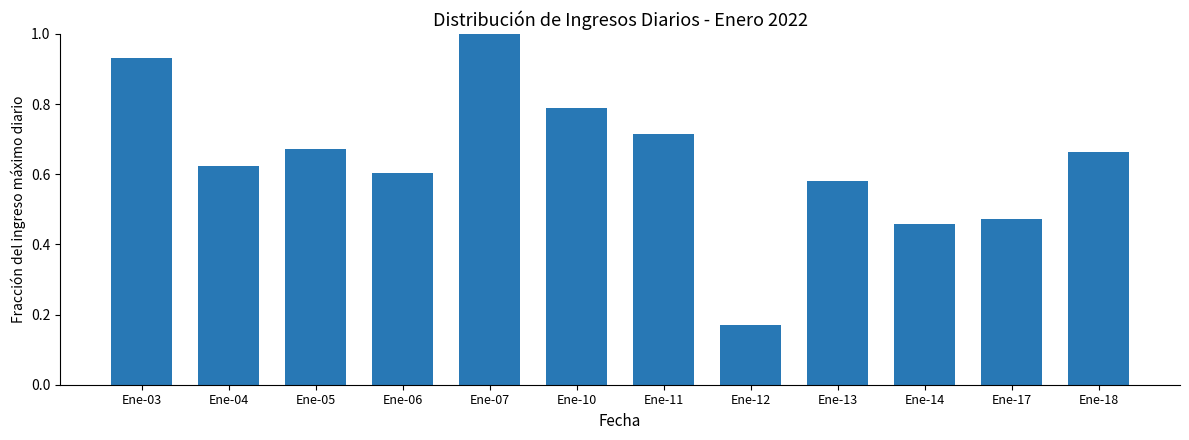

What is the sum of all values?

7.7